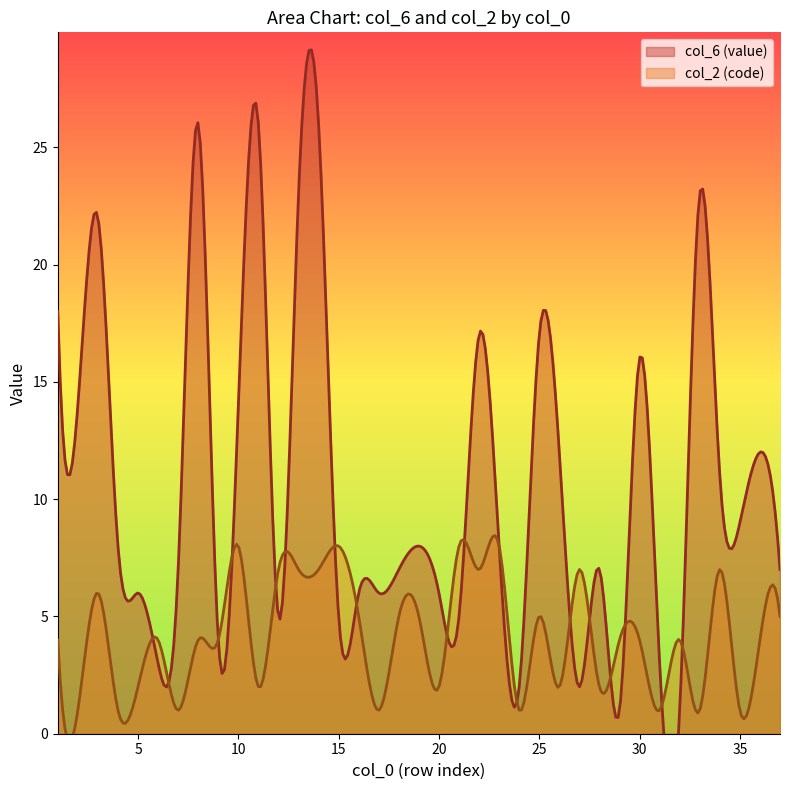

Reading left to right, transcribe all the data shown in this chart.

col_6 (value): 18	14	22	8	6	3	7	26	4	14	26	5	23	26	5	6	6	7	8	6	5	17	8	2	17	12	2	7	1	16	3	1	23	11	9	12	7
col_2 (code): 4	1	6	1	2	4	1	4	4	8	2	7	7	7	8	5	1	5	5	2	8	7	8	1	5	2	7	2	4	4	1	4	1	7	1	4	5